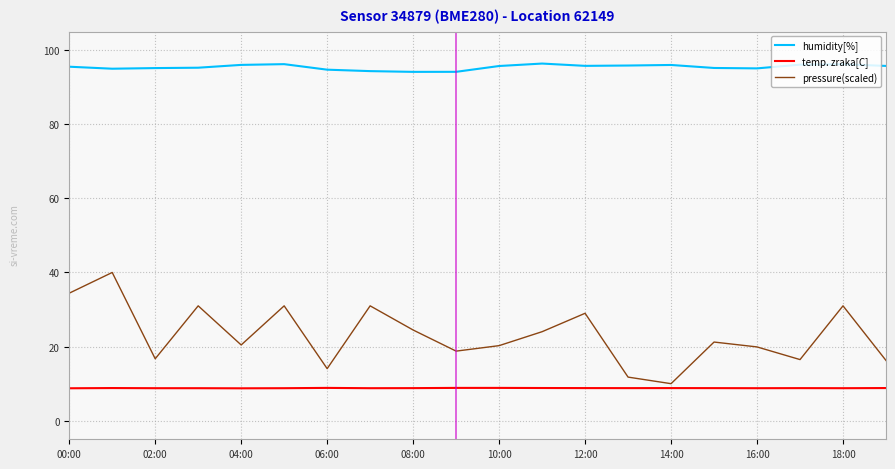

Rank the series by their maximum value, from highest to lowest.

humidity[%], pressure(scaled), temp. zraka[C]